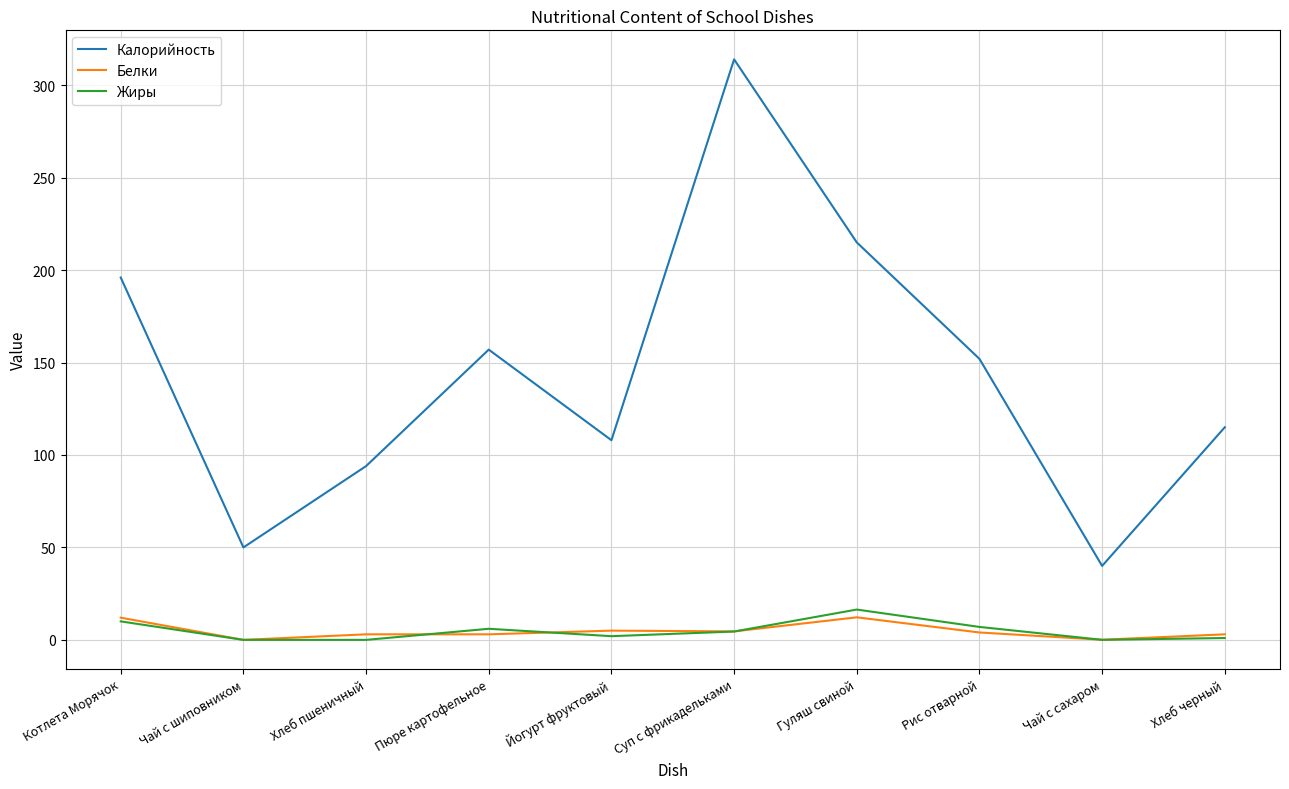

Is it true that Калорийность equals 67.2 at Пюре картофельное?

False